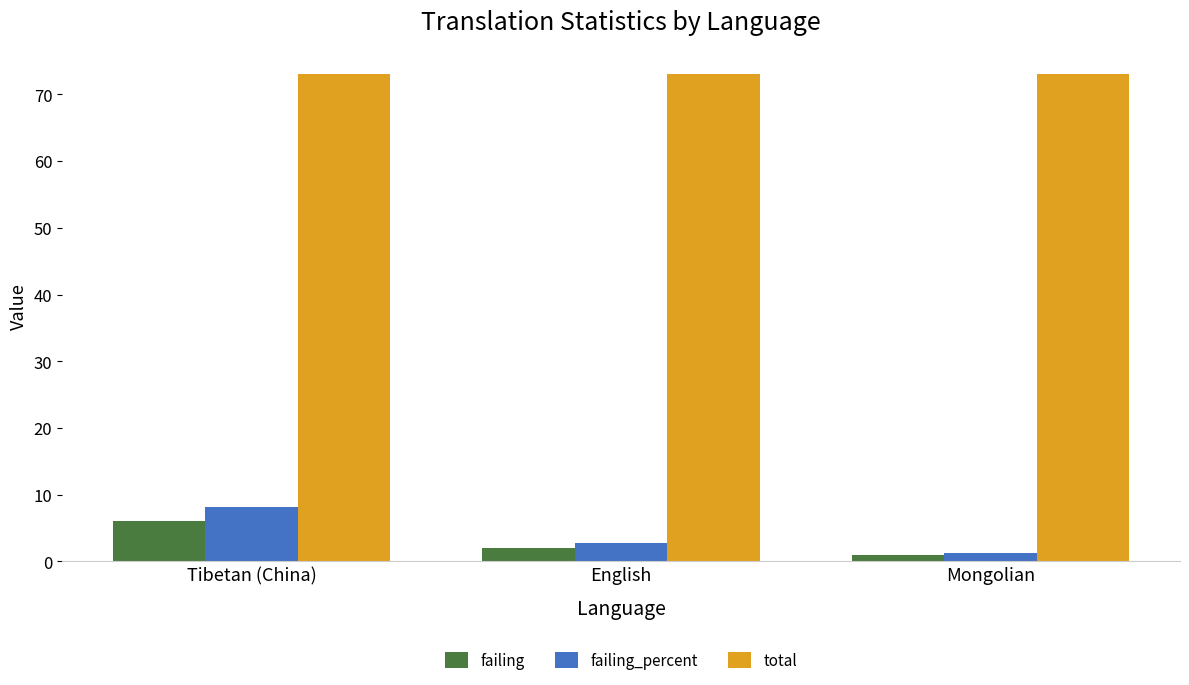

What is the spread (max minus min) of values at Tibetan (China)?

67.0